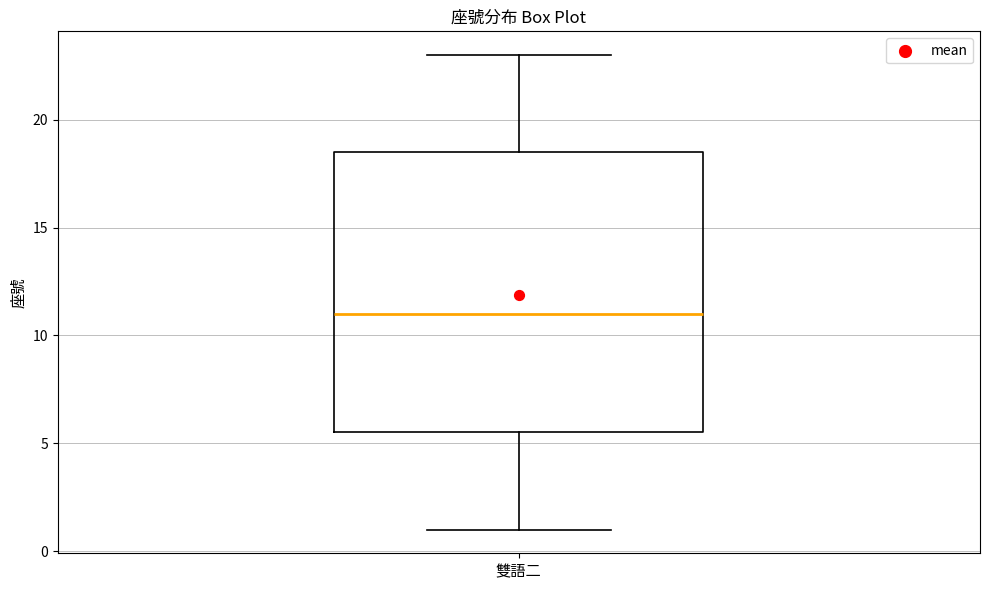

Read this box plot against the y-axis: the position of the median line, the range covered by the box, and the ends of both whiskers. The values are not printed on the chart, so give them approximately, as read against the axis.

median 11.0, box 5.5 to 18.5, whiskers 1.0 to 23.0